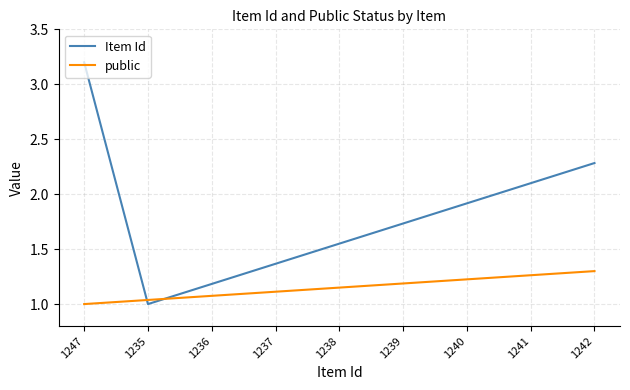

Which series has the largest range (max minus min)?

Item Id